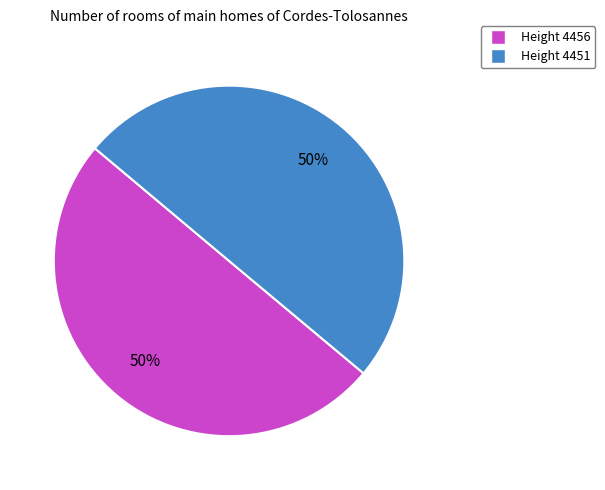

Which category accounts for the majority?

4456